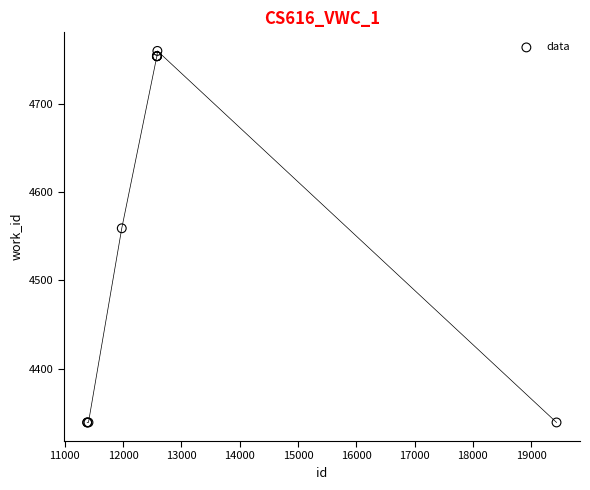

What Y value in the scatter plot is closest to 4549?

4559